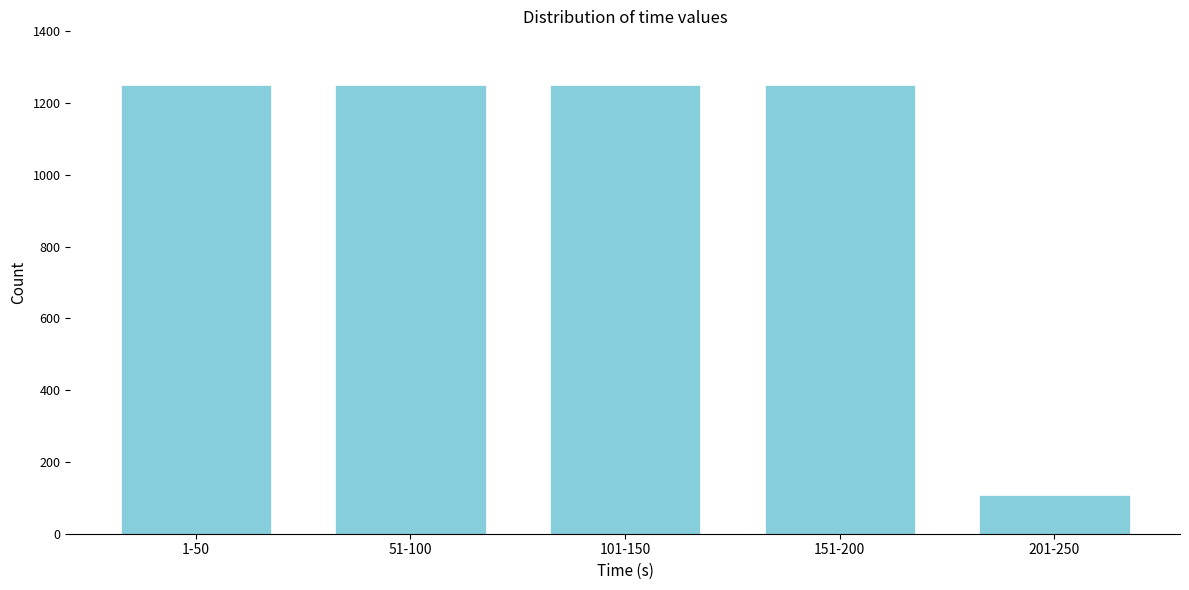

Reading left to right, list all the values displayed in this chart.

1250	1250	1250	1250	107